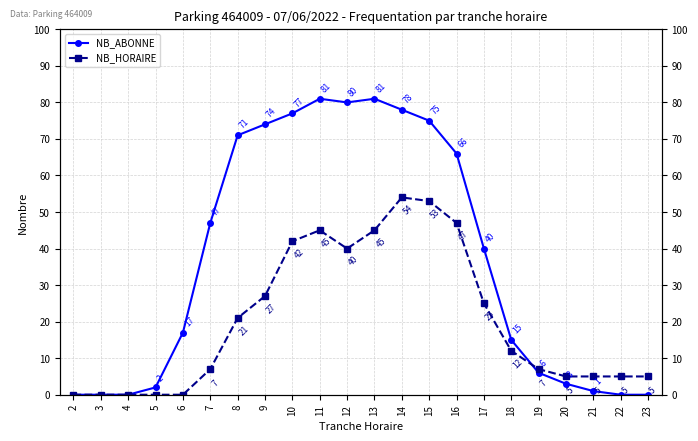

At how many categories does at least one series exceed 6?

14